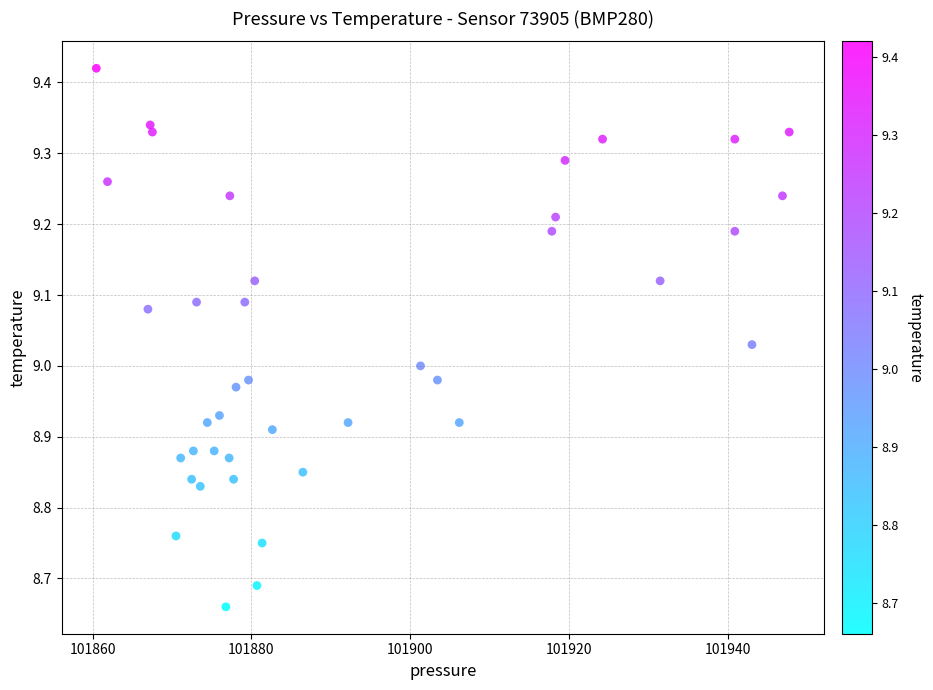

What is the range of X values (max minus min)?

87.2